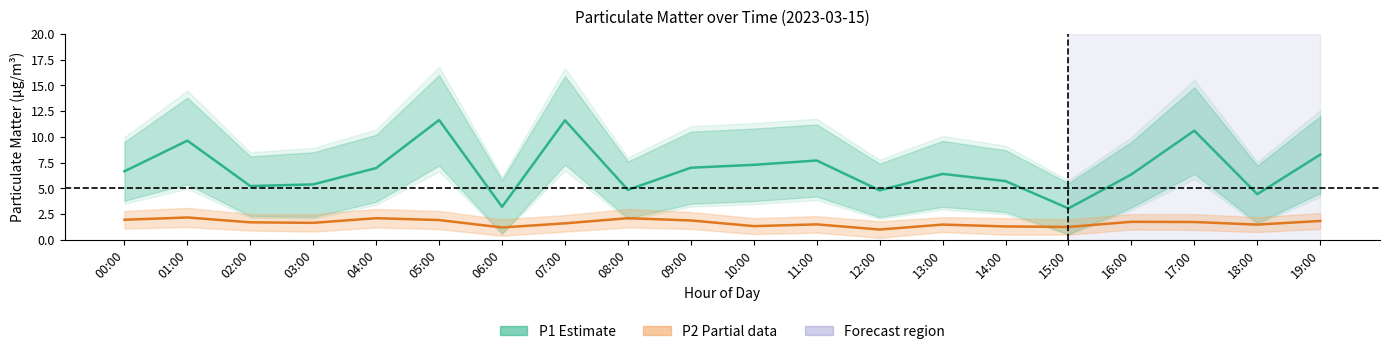

True or false: P1 (Estimate) has a value of 9.3 at 02:00.

False